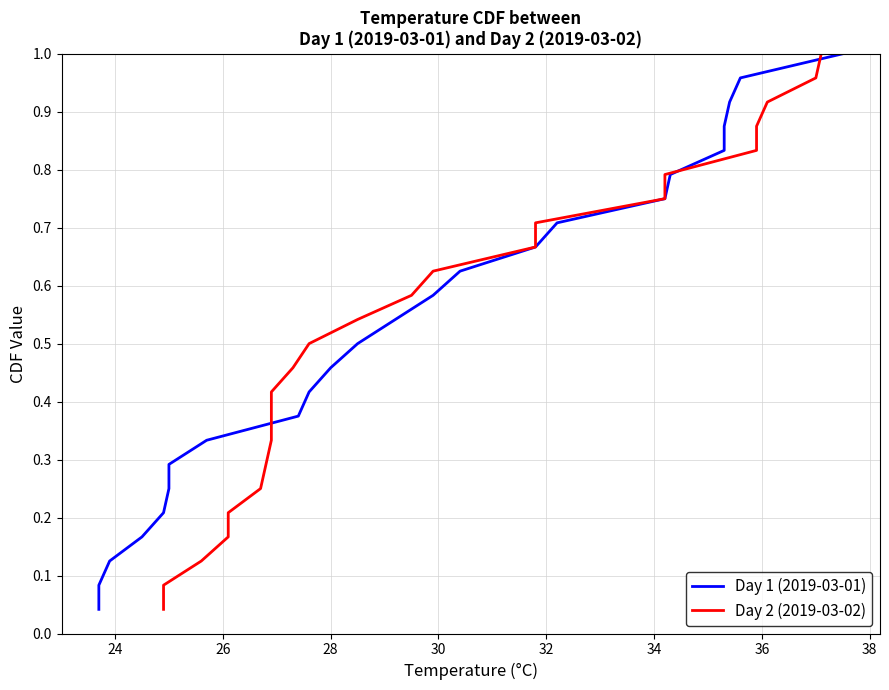

The value of Day 1 (2019-03-01) at 16 is 1.1. True or false?

False